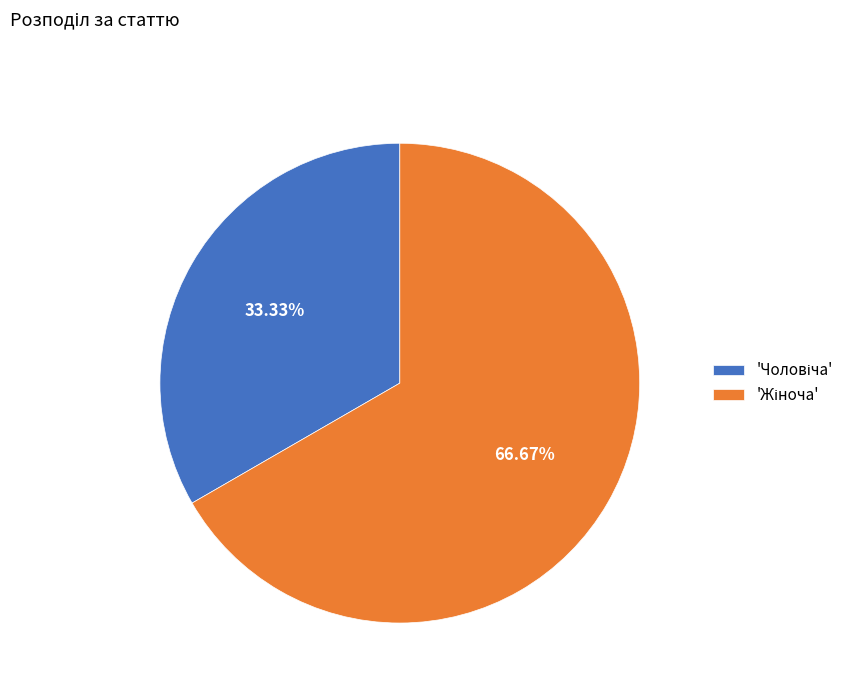

Is there a majority slice in this chart?

Yes